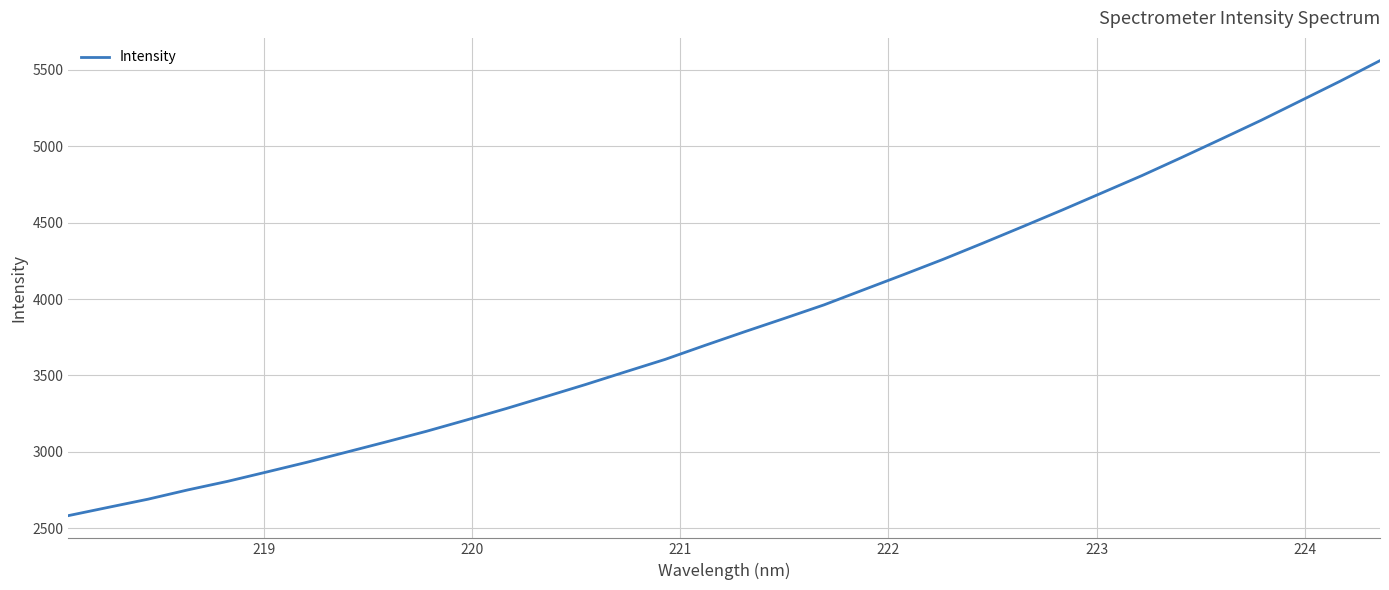

What is the difference between the maximum and minimum values?

2978.5